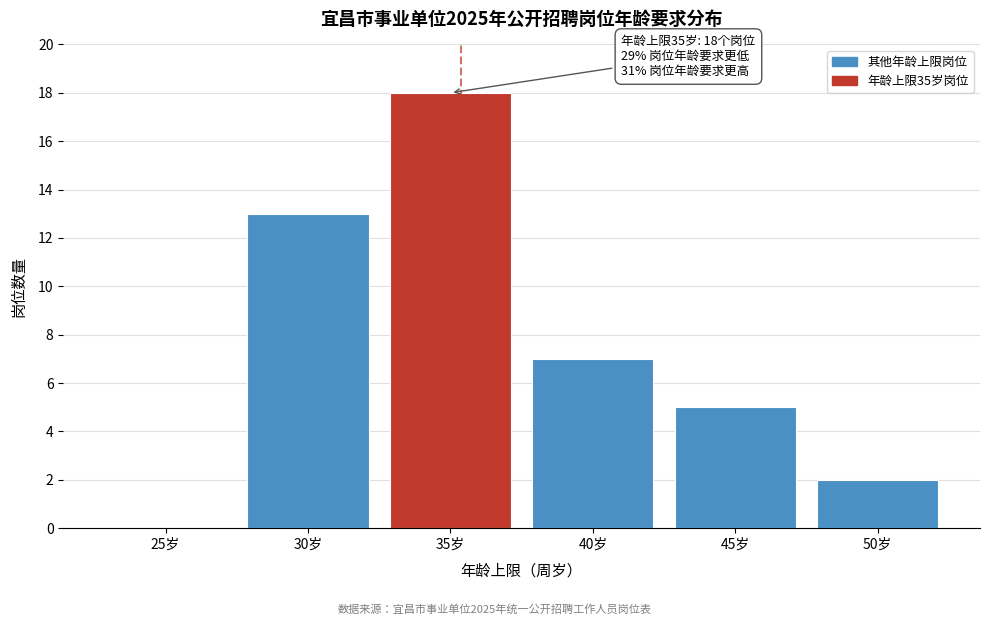

Reading right to left, what are all the values shown in this chart?

50岁=2	45岁=5	40岁=7	35岁=18	30岁=13	25岁=0